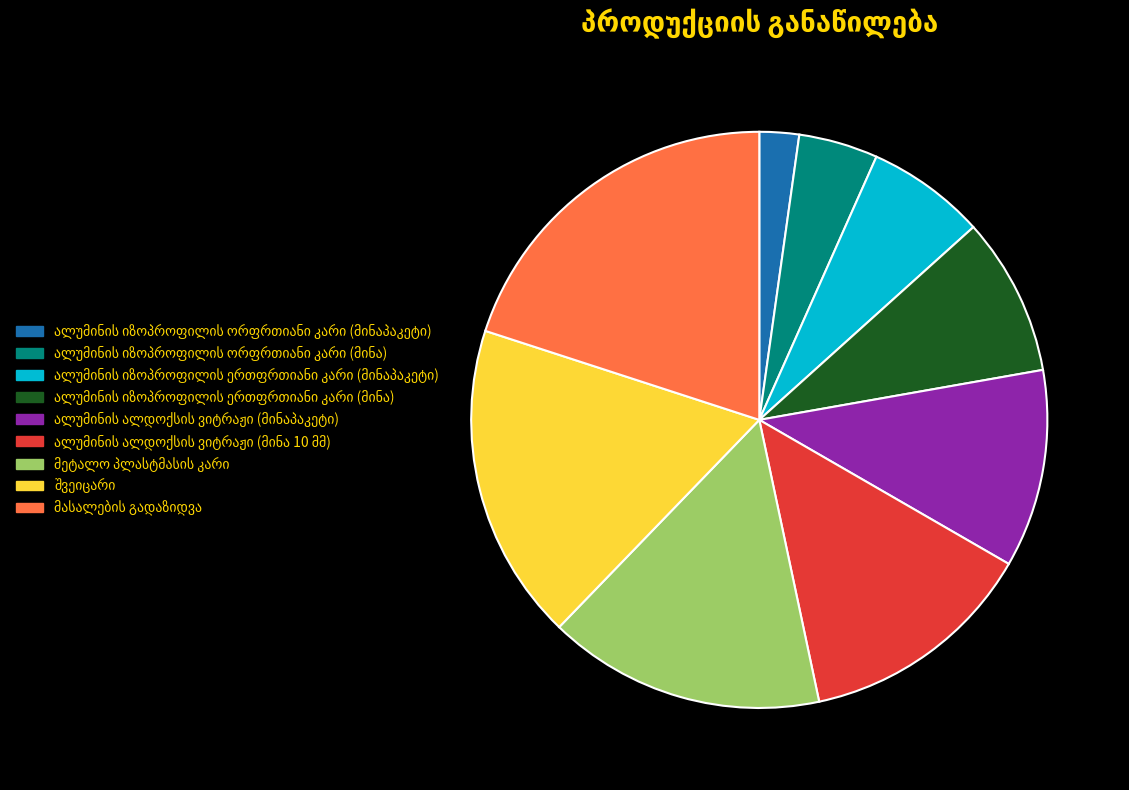

Is there any slice that represents more than half of the pie?

No